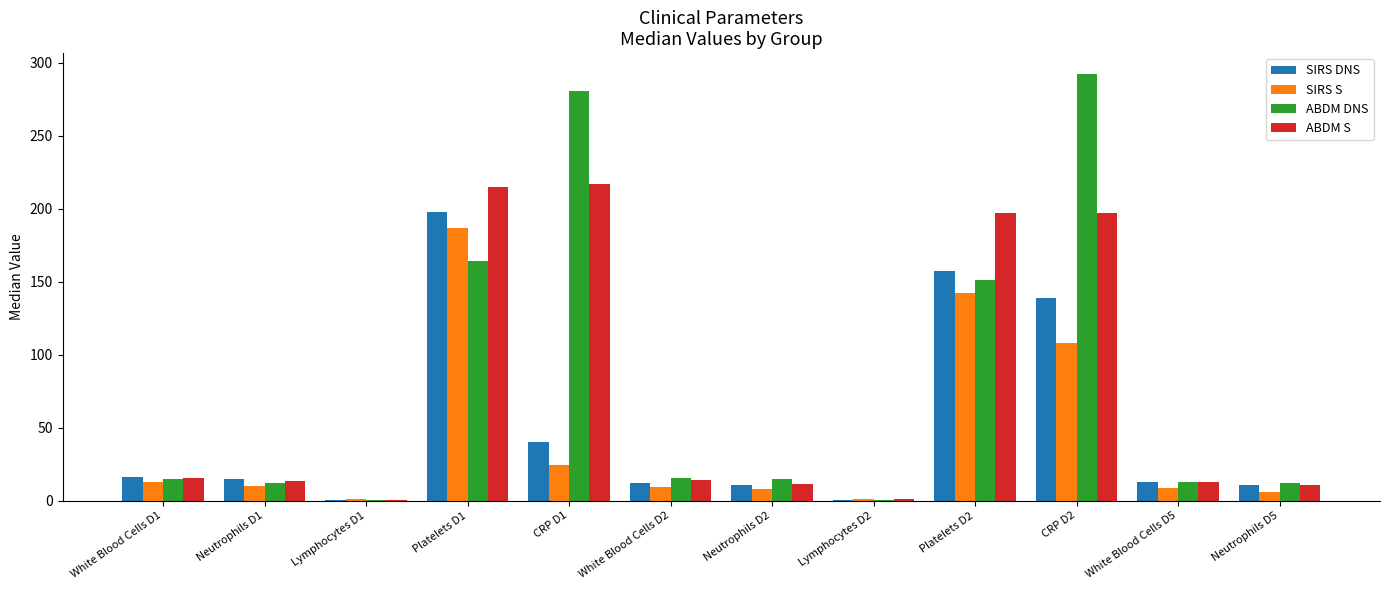

What is the approximate value of SIRS S at Lymphocytes D1?

1.2